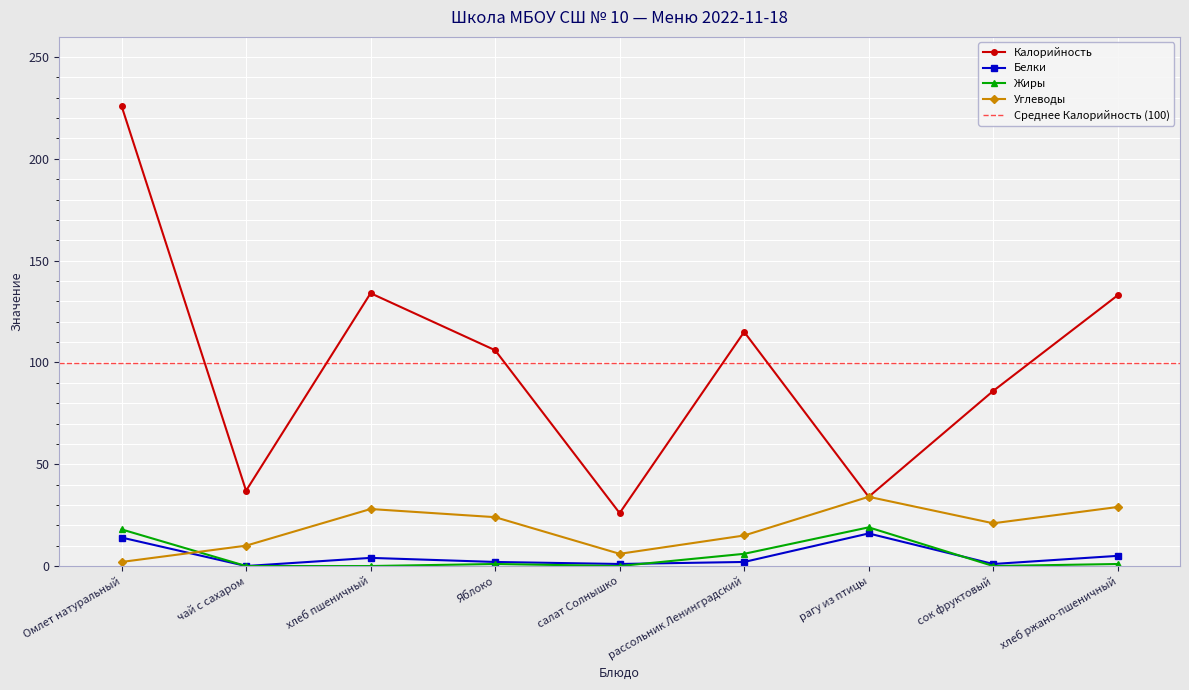

How many lines are shown in the chart?

4